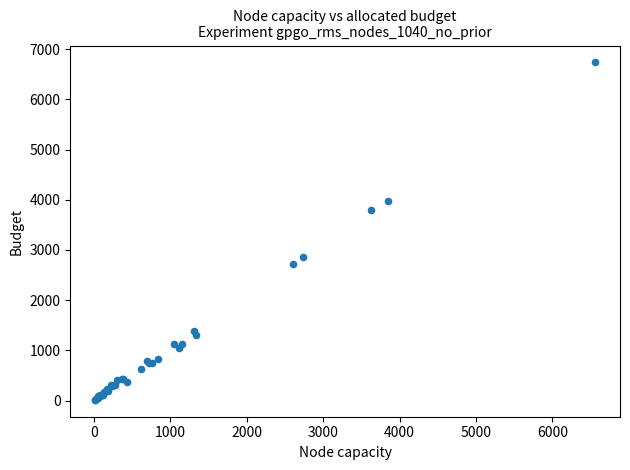

What Y value in the scatter plot is closest to 3374?

3800